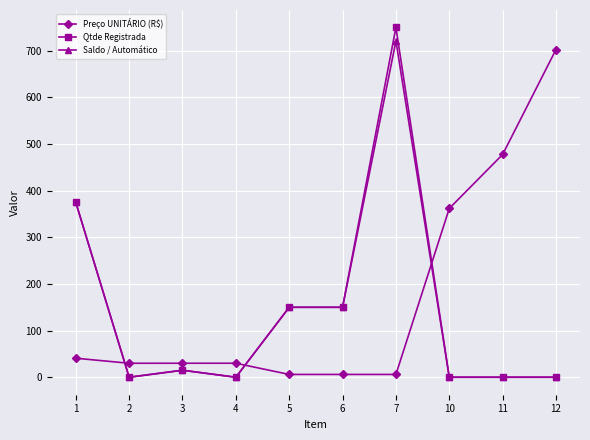

True or false: Qtde Registrada and Preço UNITÁRIO (R$) intersect in this chart.

True